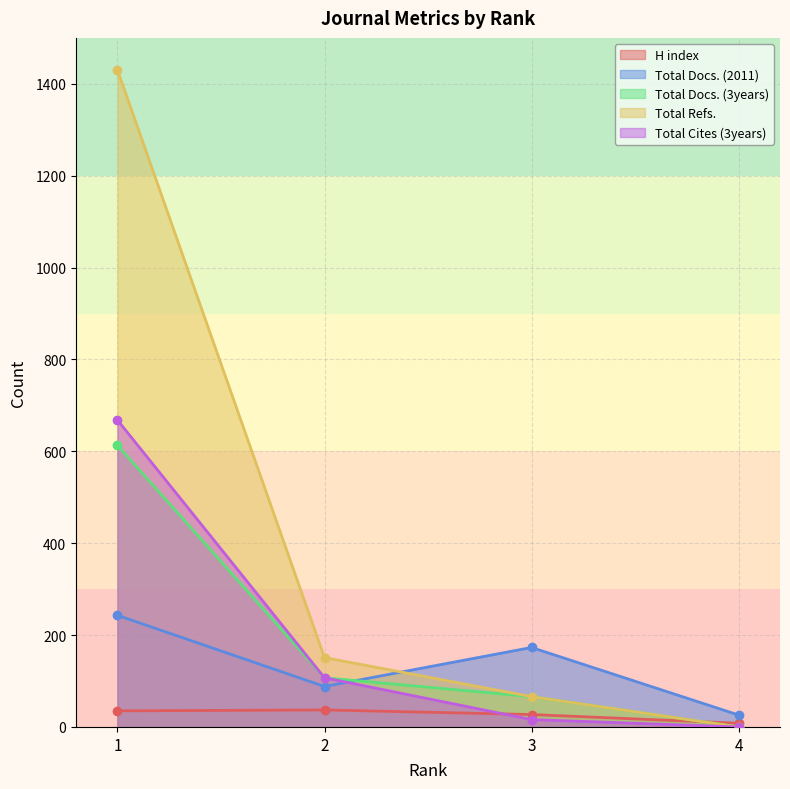

Reading right to left, list all the values displayed in this chart.

H index: 4=8	3=27	2=37	1=35
Total Docs. (2011): 4=26	3=173	2=88	1=243
Total Docs. (3years): 4=0	3=66	2=107	1=613
Total Refs.: 4=0	3=66	2=151	1=1430
Total Cites (3years): 4=0	3=16	2=107	1=668